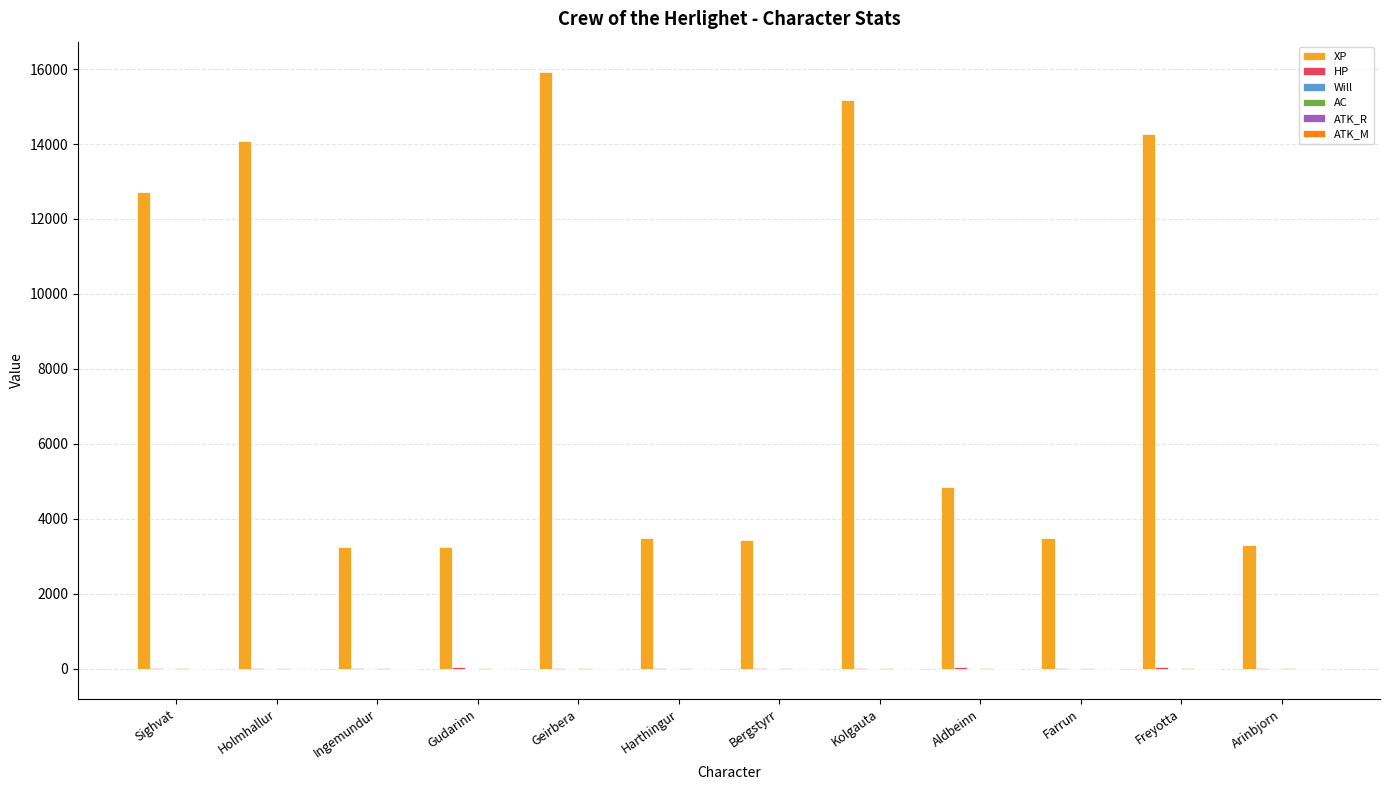

Which series has the largest total across all categories?

XP